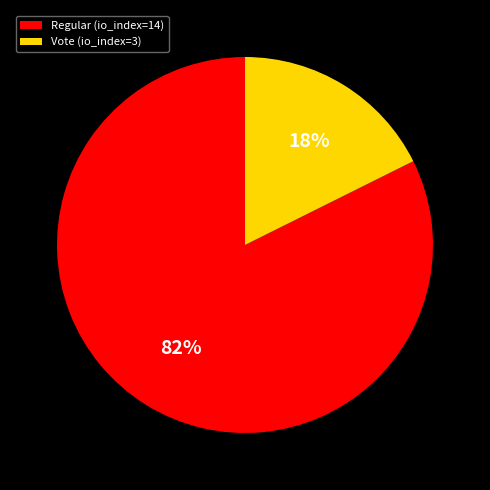

Combined, do Regular (io_index=14) and Vote (io_index=3) account for over 50%?

Yes